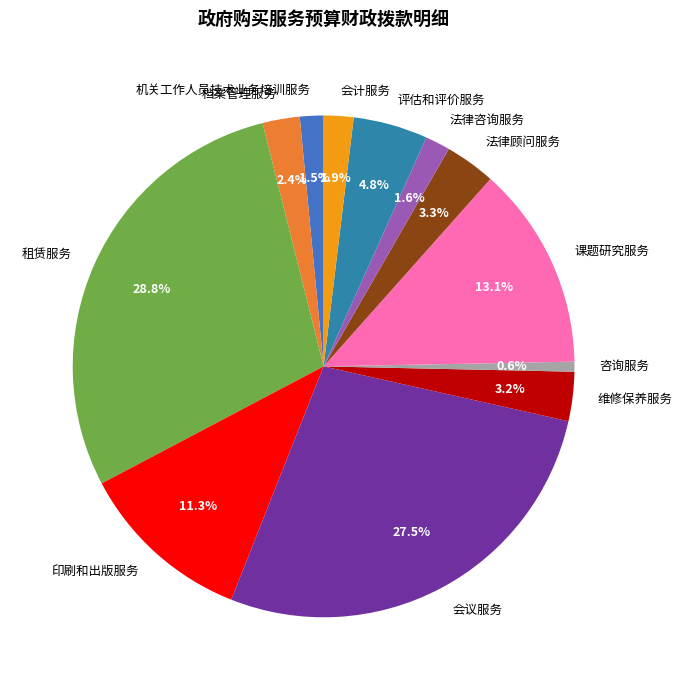

To the nearest percent, what is the difference between the largest and smallest slice percentages?

28%